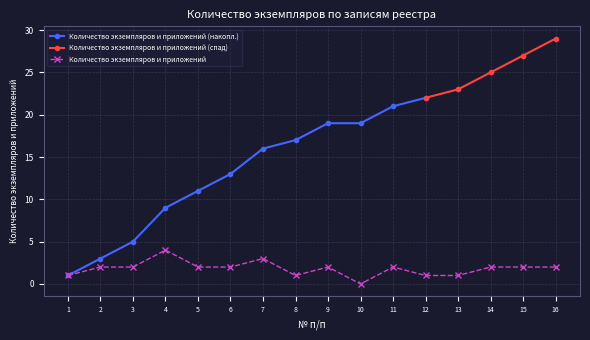

True or false: Количество экземпляров и приложений has more than 2 interior local peaks.

True